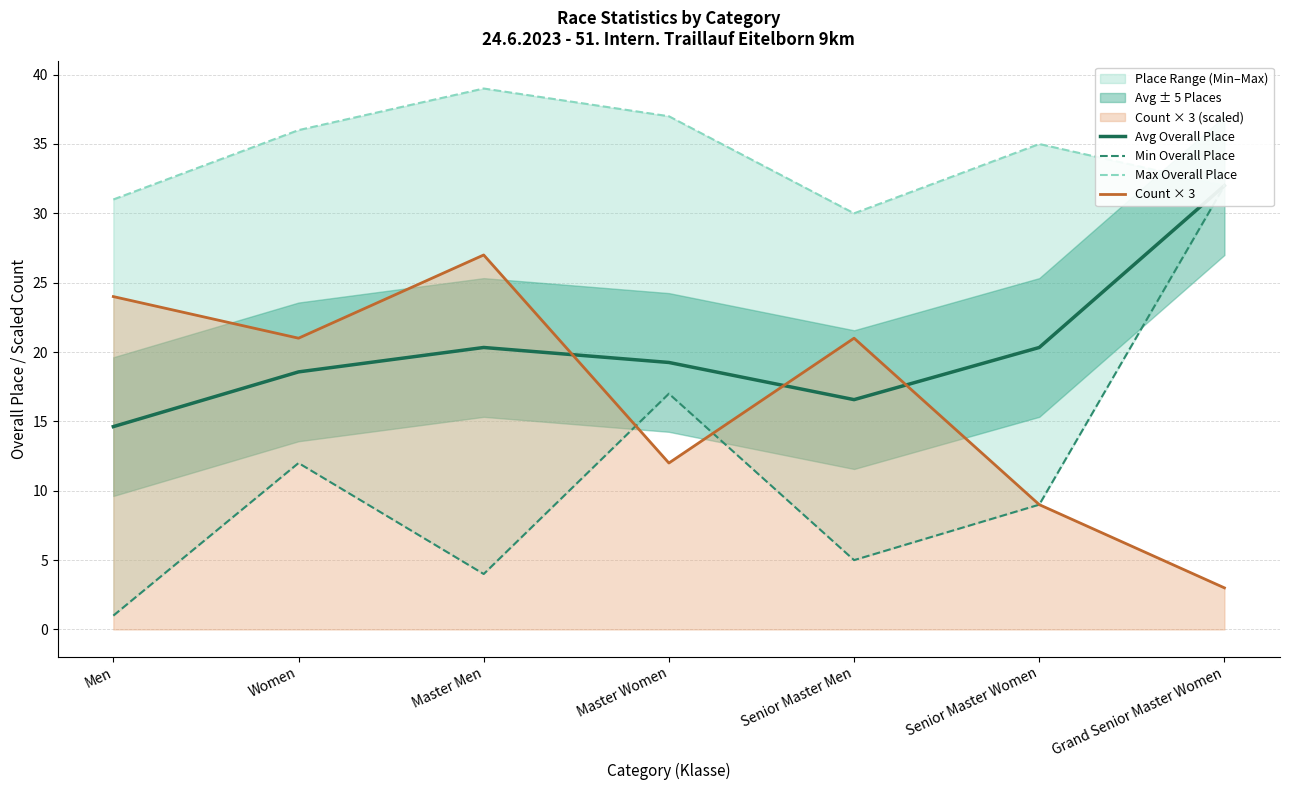

Reading left to right, list all the values displayed in this chart.

Avg Overall Place: 14.6	18.6	20.3	19.2	16.6	20.3	32.0
Min Overall Place: 1.0	12.0	4.0	17.0	5.0	9.0	32.0
Max Overall Place: 31.0	36.0	39.0	37.0	30.0	35.0	32.0
Count × 3: 24.0	21.0	27.0	12.0	21.0	9.0	3.0